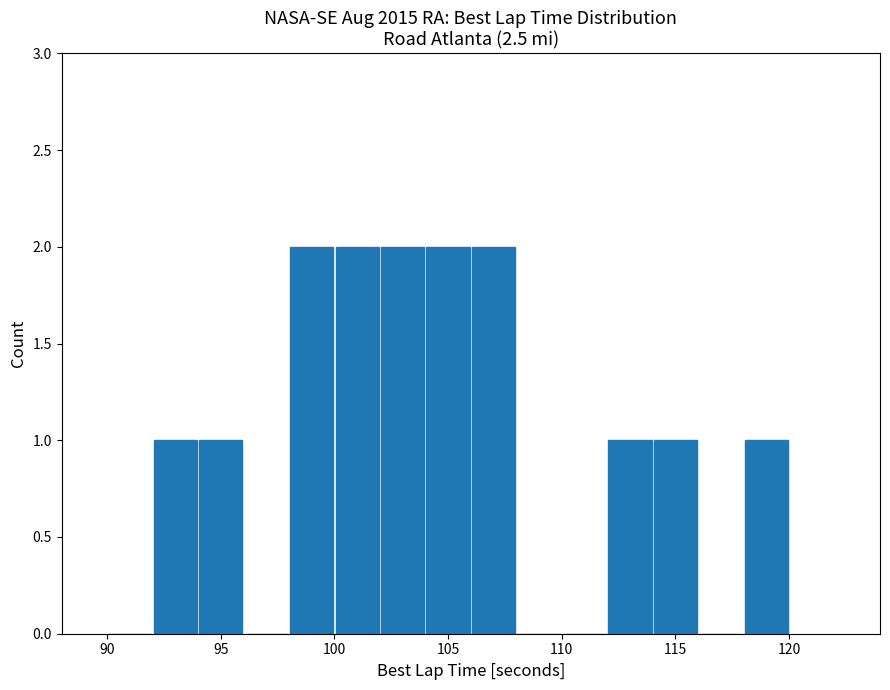

What is the height of the bar covering 106 to 108 on the x-axis? The values are not printed on the chart, so give them approximately, as read against the axis.

2